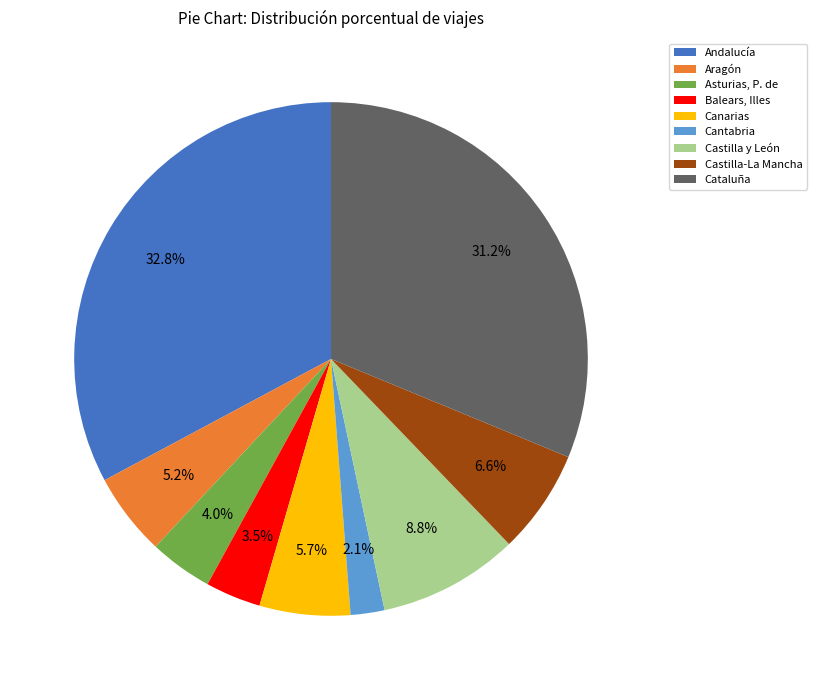

Is it true that Andalucía is 33% of the pie?

True